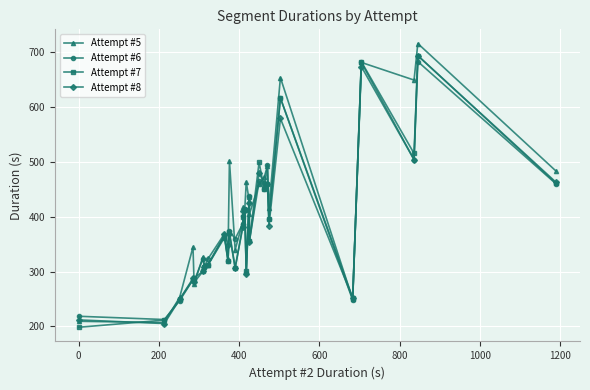

How many data points in Attempt #5 are above 414?

14